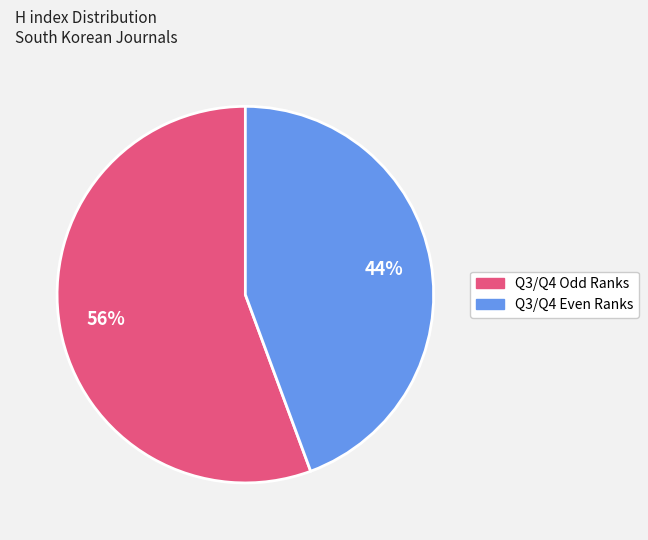

To the nearest percent, what is the average slice percentage?

50%